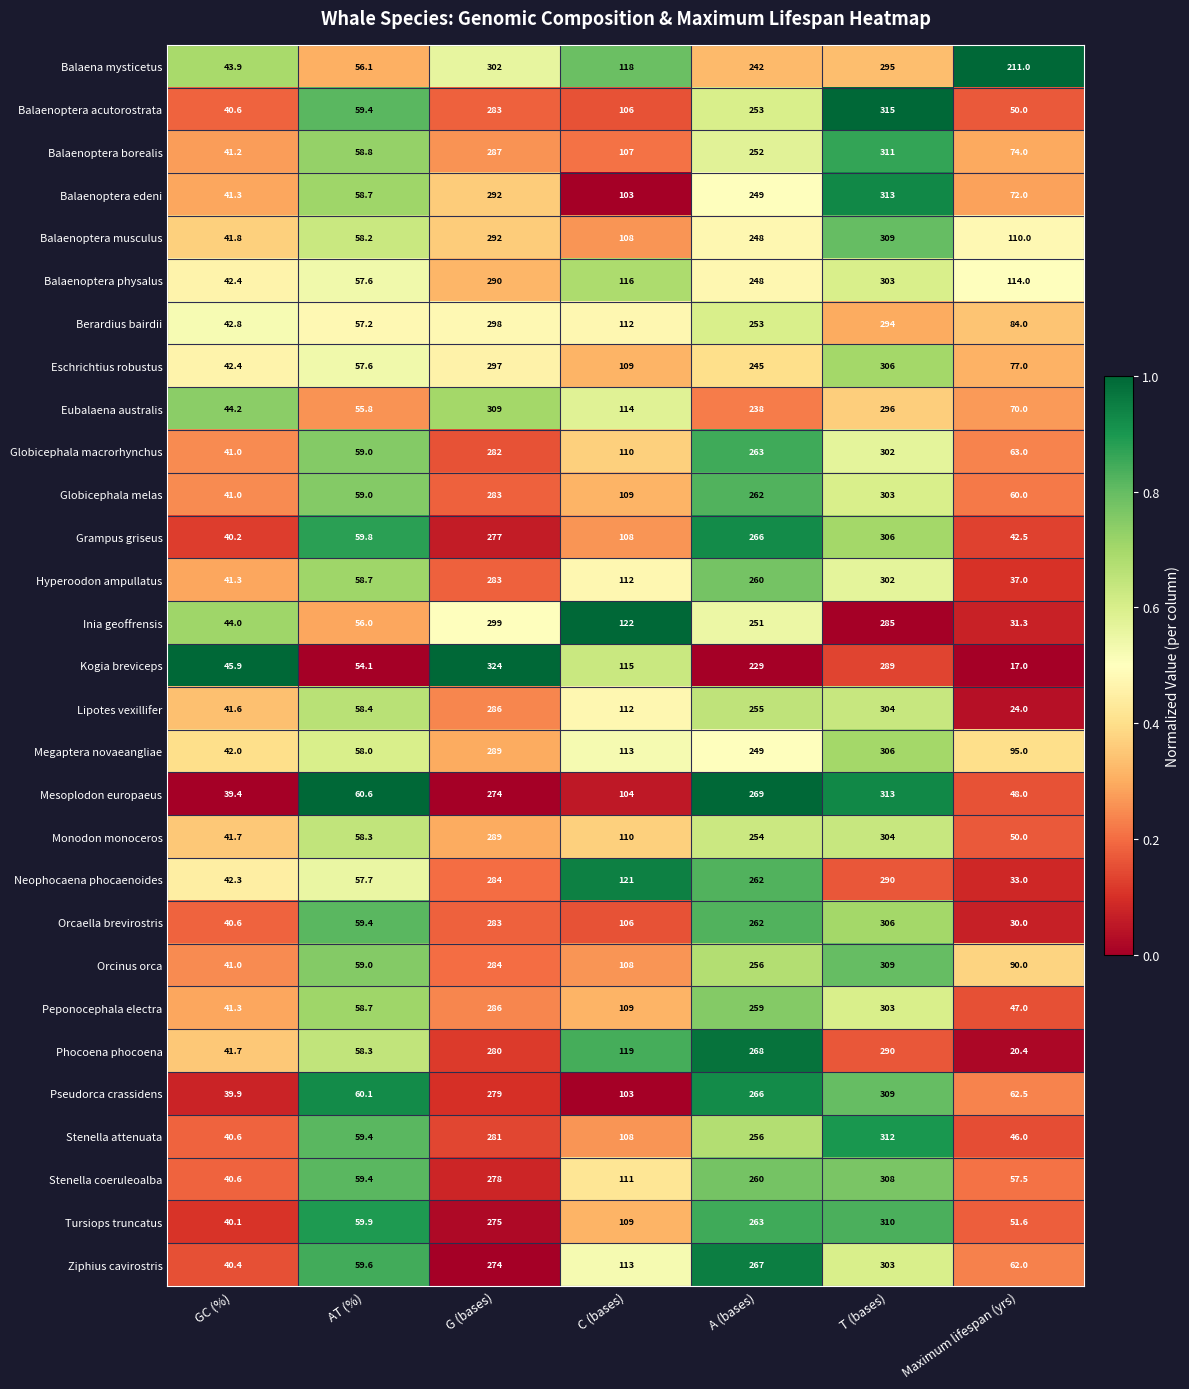

Rank the categories by Globicephala macrorhynchus value from highest to lowest.

T (bases), G (bases), A (bases), C (bases), Maximum lifespan (yrs), AT (%), GC (%)